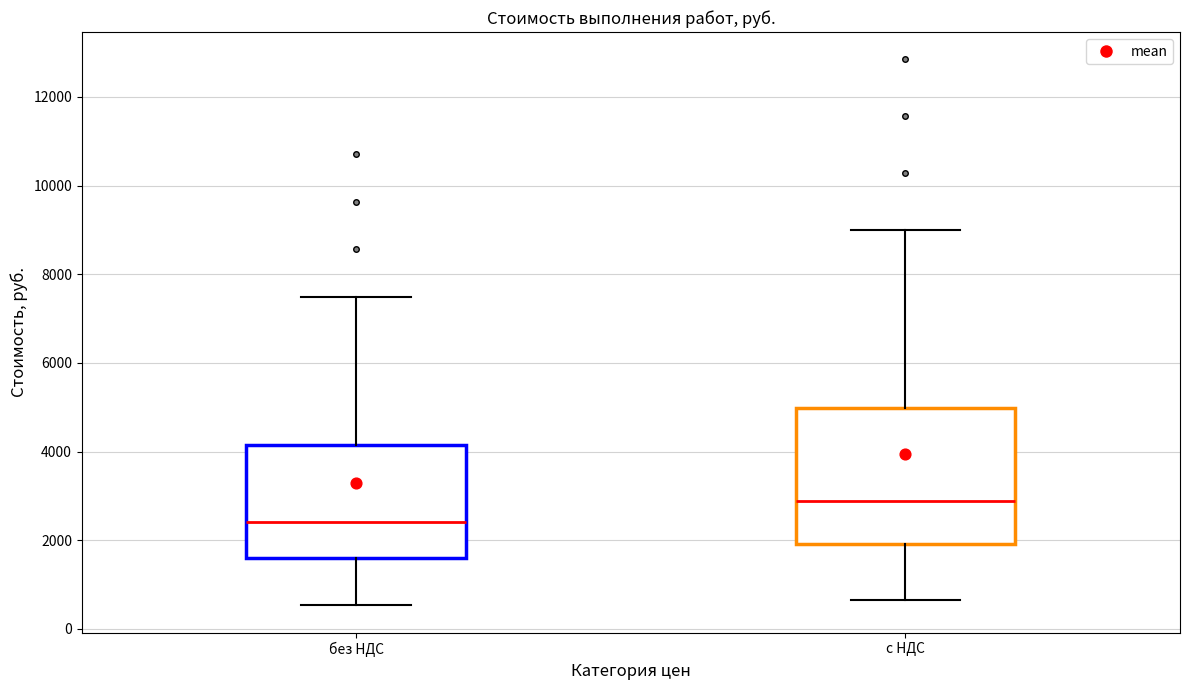

Reading left to right, transcribe this box plot: for each box, give where its median line is, the range the box spans, and where its two whiskers end, as read against the y-axis. The values are not printed on the chart, so give them approximately, as read against the axis.

без НДС: median 2400, box 1600 to 4200, whiskers 600 to 7400
с НДС: median 2800, box 2000 to 5000, whiskers 600 to 9000